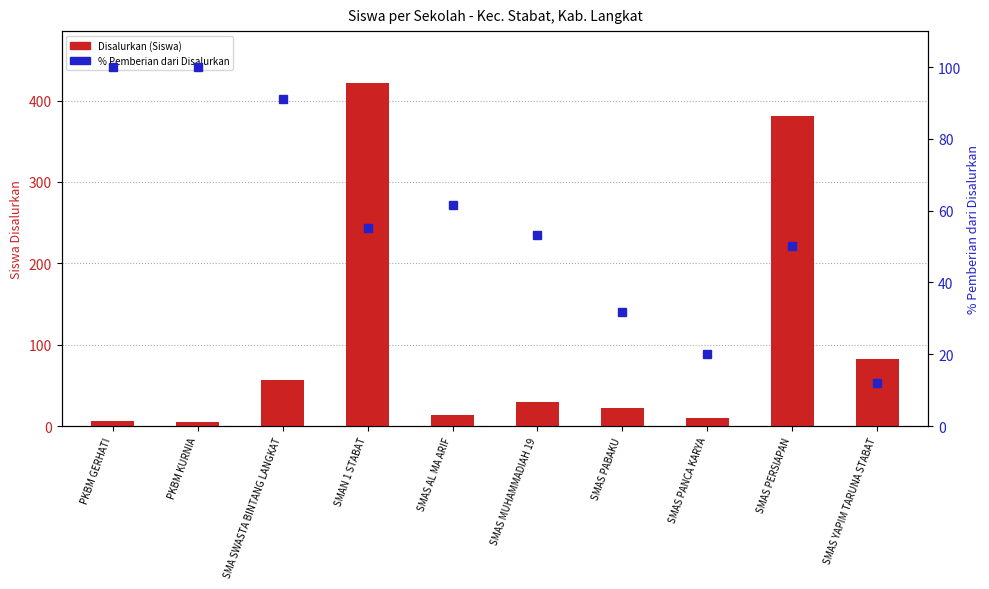

The % Pemberian dari Disalurkan series shows 48.2 at PKBM GERHATI. True or false?

False